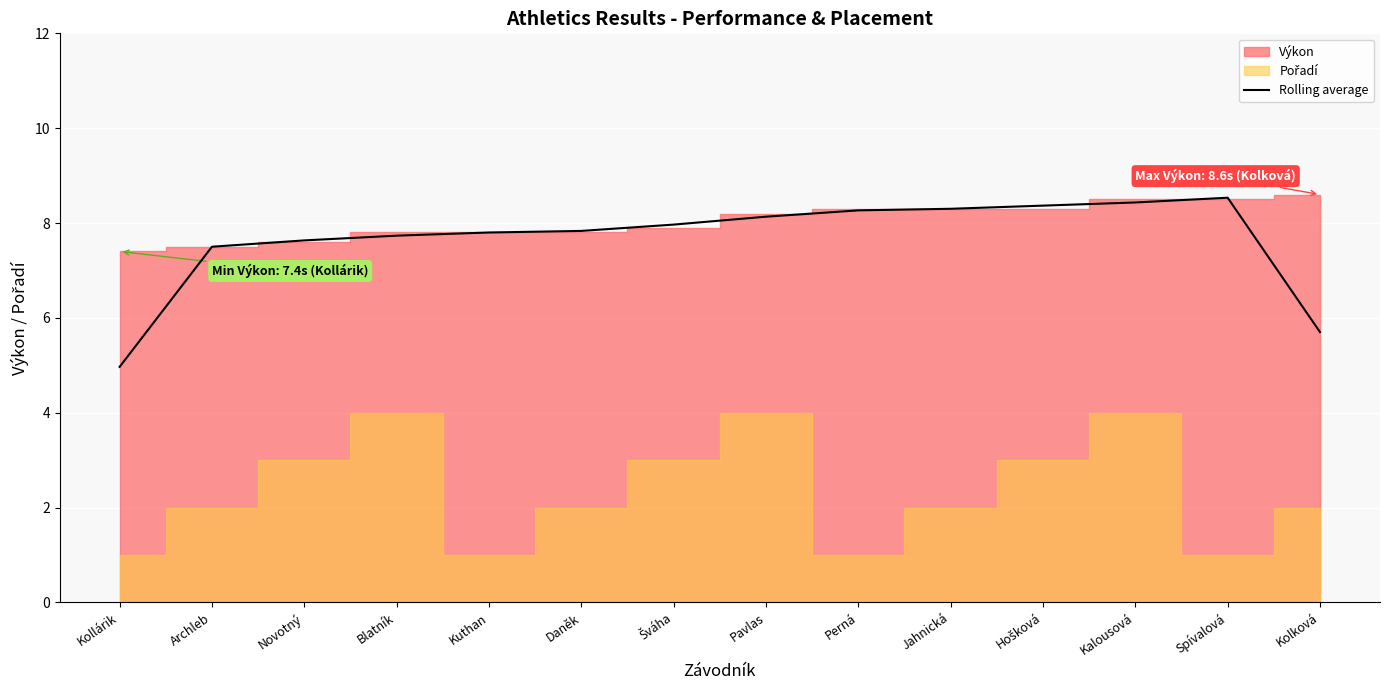

Where does the data first go above 7?

Archleb